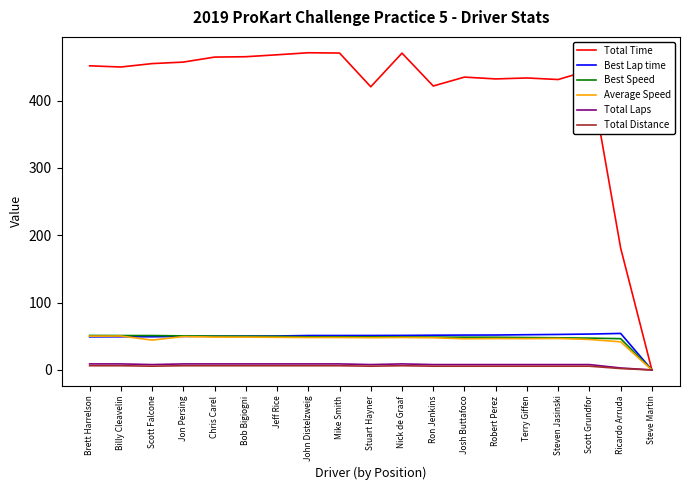

Which series has the largest range (max minus min)?

Total Time